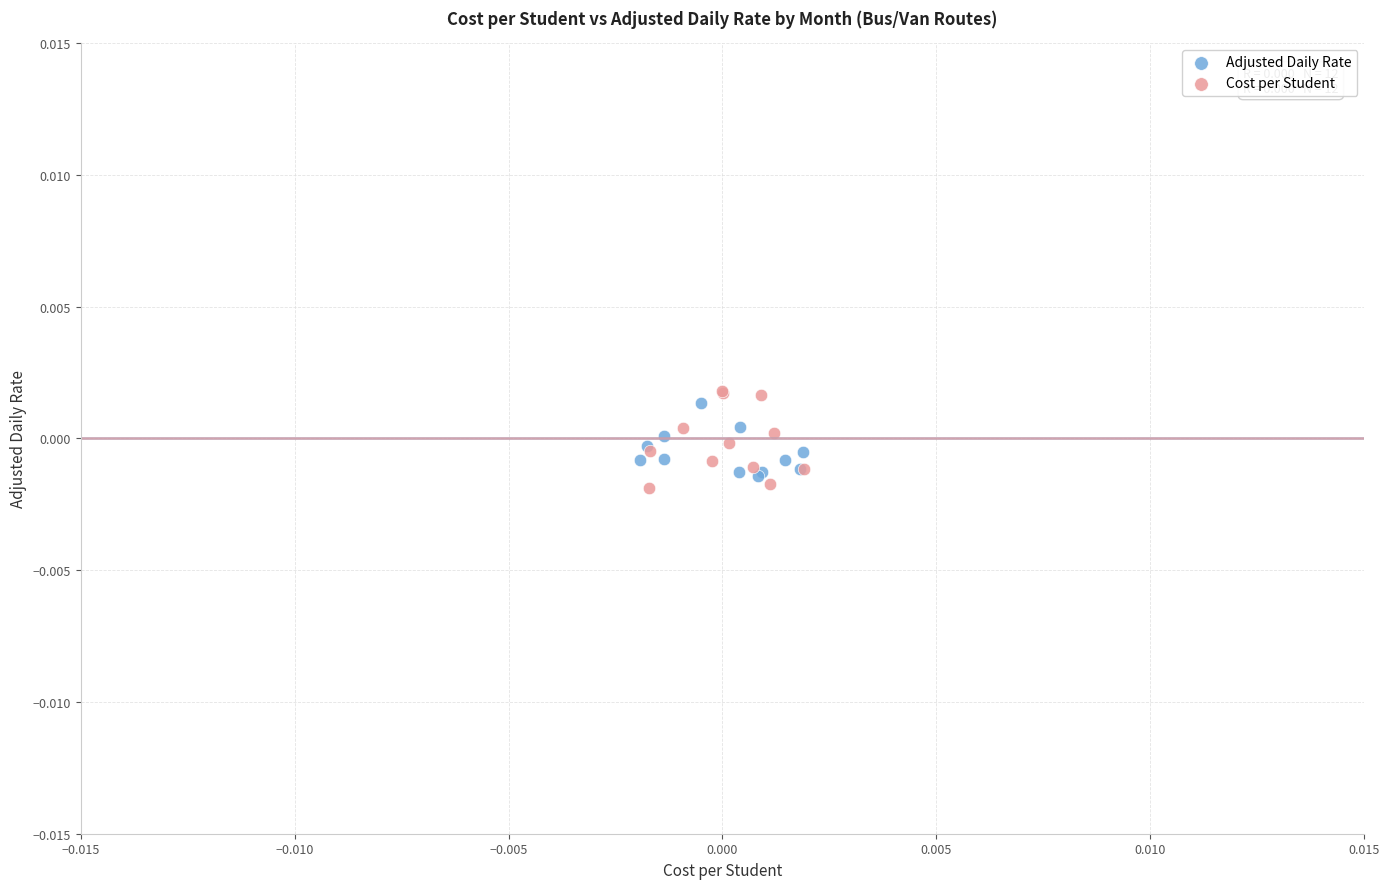

Which series contains the highest Y value?

Cost per Student